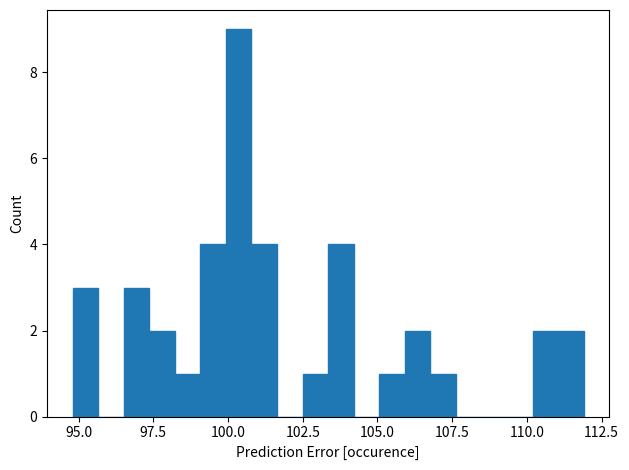

Read against the x-axis, roughly where is the centre of the tallest bar?

100.5